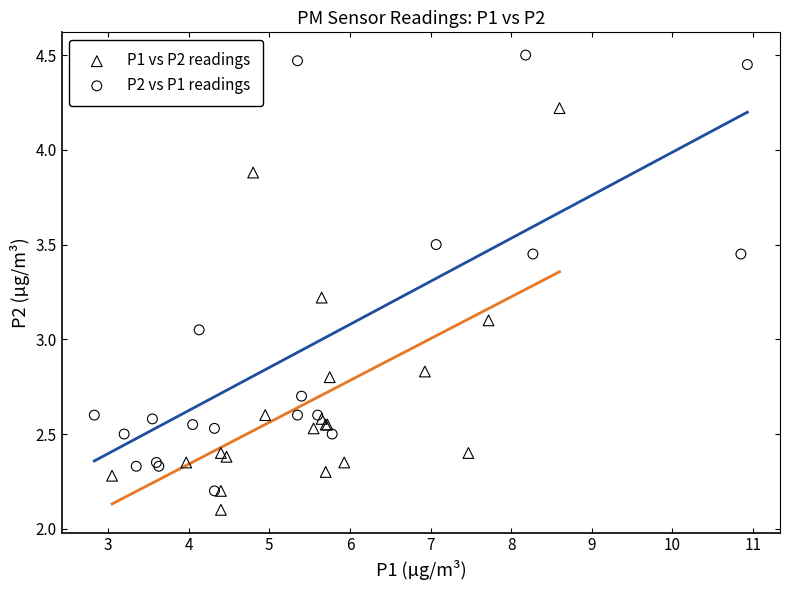

Which series reaches the maximum Y coordinate?

P2 vs P1 readings